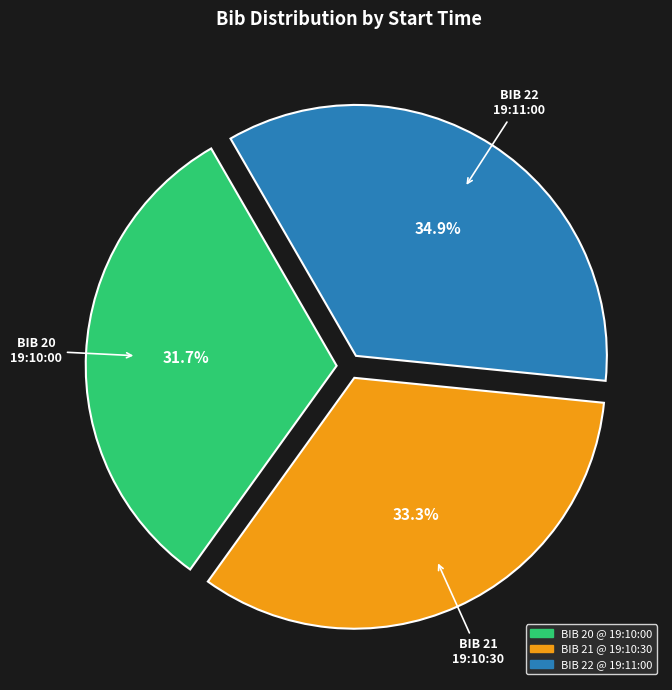

True or false: 19:11:00 accounts for 35% of the total.

True